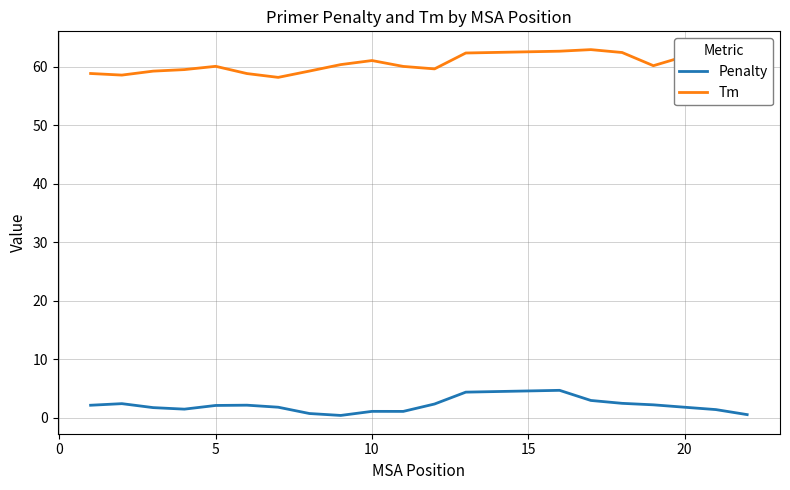

What is the highest value of the Tm series?

63.0